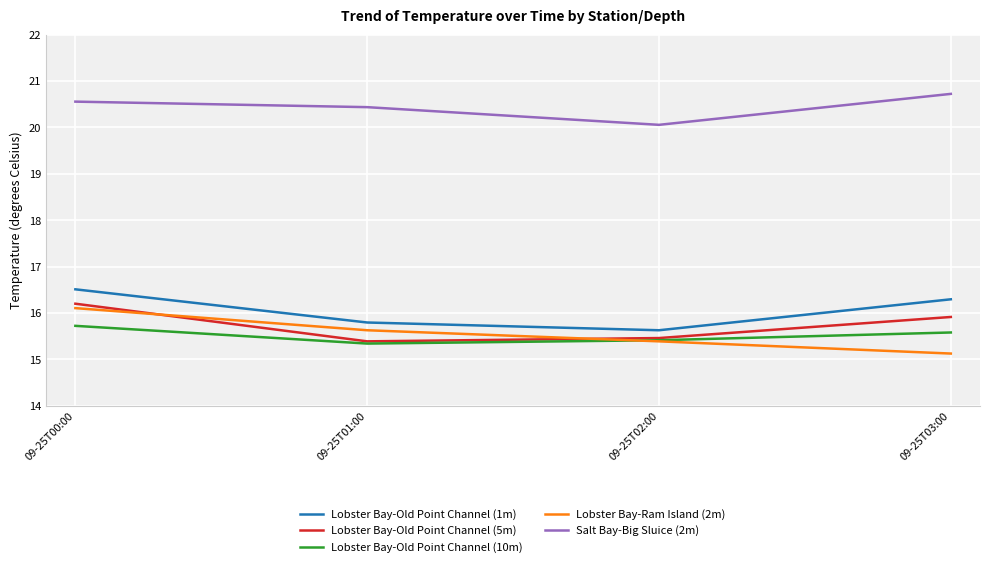

Which category has the highest value in the Salt Bay-Big Sluice (2m) series?

09-25T03:00